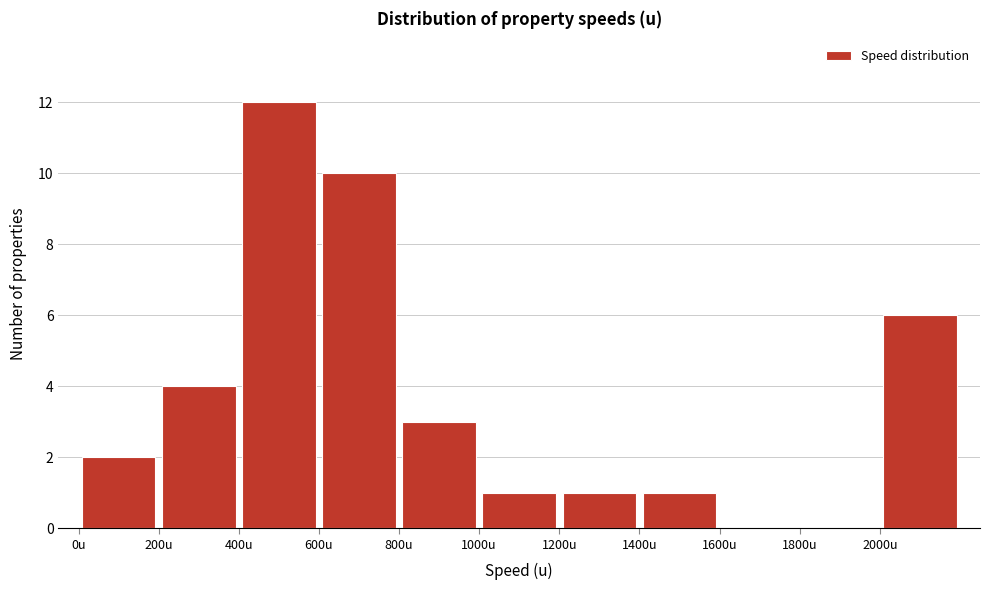

Which range on the x-axis has the tallest bar?

400 to 600